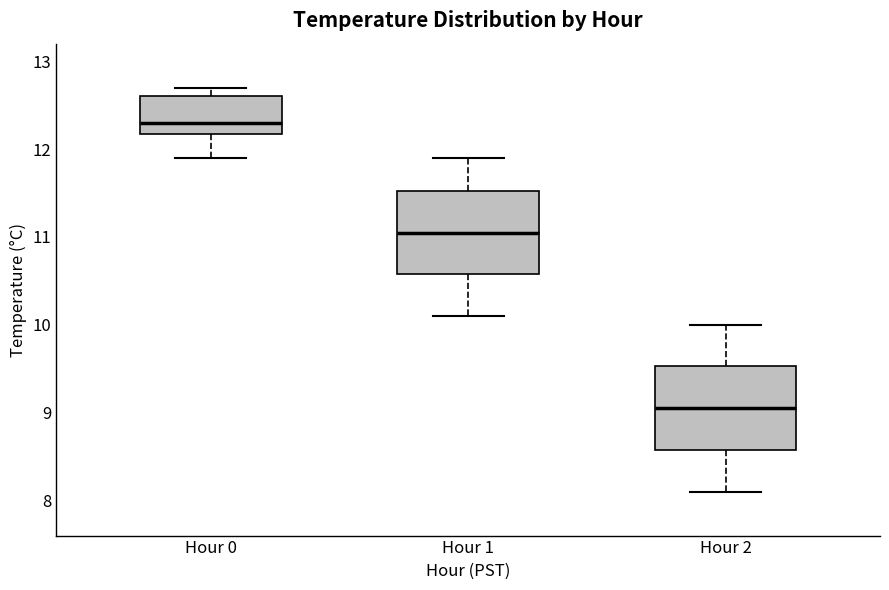

Reading left to right, read every box against the y-axis: the position of its median line, the range the box covers, and the ends of its whiskers. The values are not printed on the chart, so give them approximately, as read against the axis.

Hour 0: median 12.3, box 12.2 to 12.6, whiskers 11.9 to 12.7
Hour 1: median 11.1, box 10.6 to 11.5, whiskers 10.1 to 11.9
Hour 2: median 9.1, box 8.6 to 9.5, whiskers 8.1 to 10.0